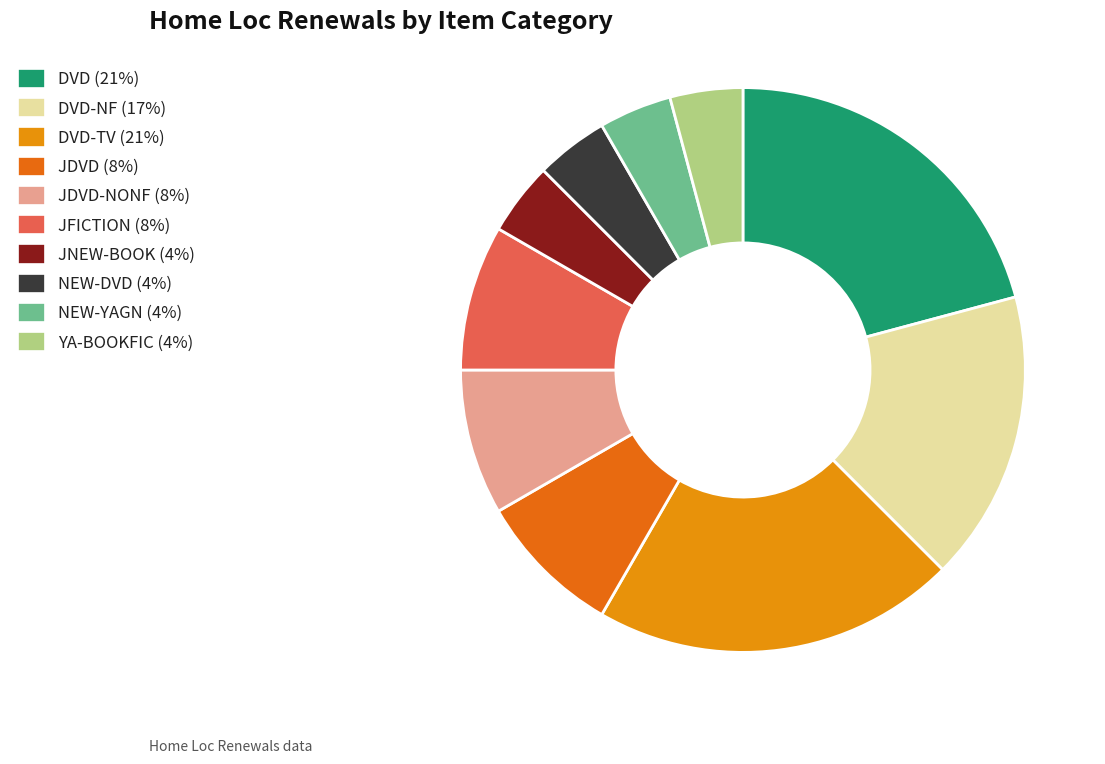

Is there any slice that represents more than half of the pie?

No